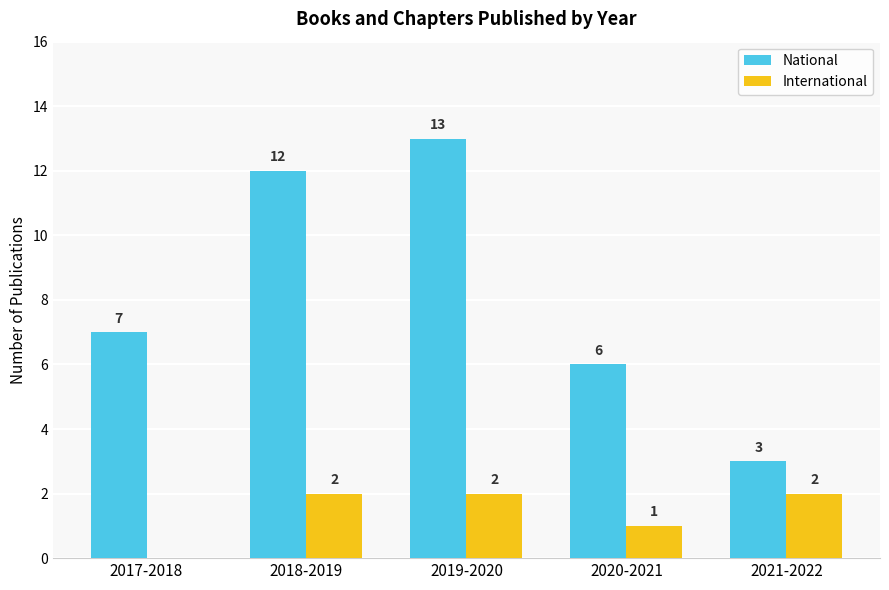

Which series has the largest total across all categories?

National